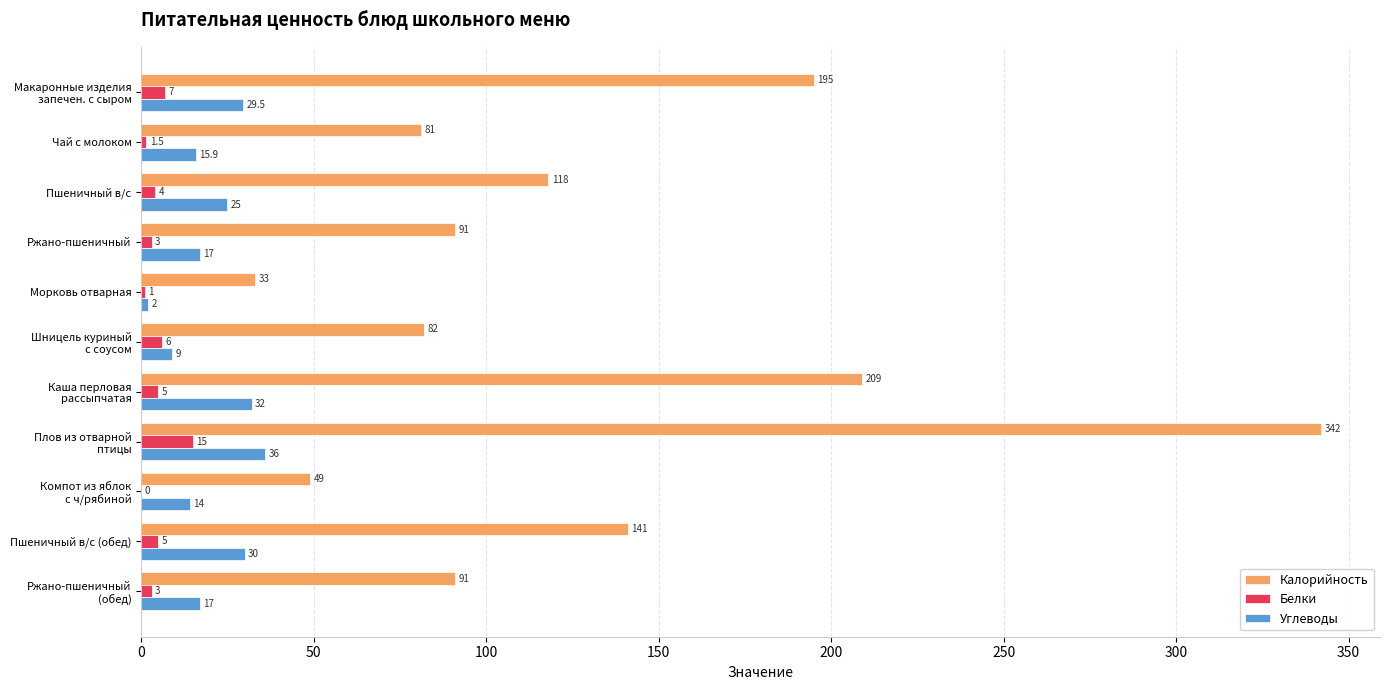

What is the average value of the Калорийность series?

130.2